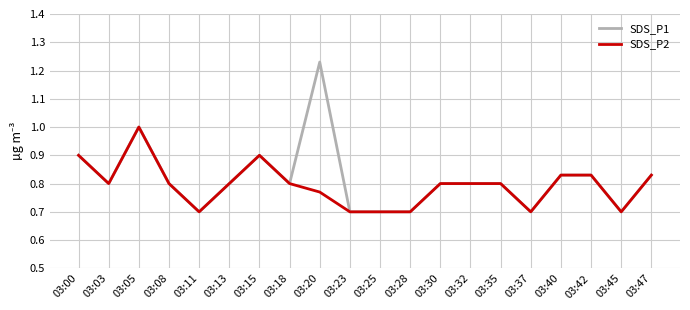

True or false: SDS_P1 has a value of 1.2 at 03:23.

False